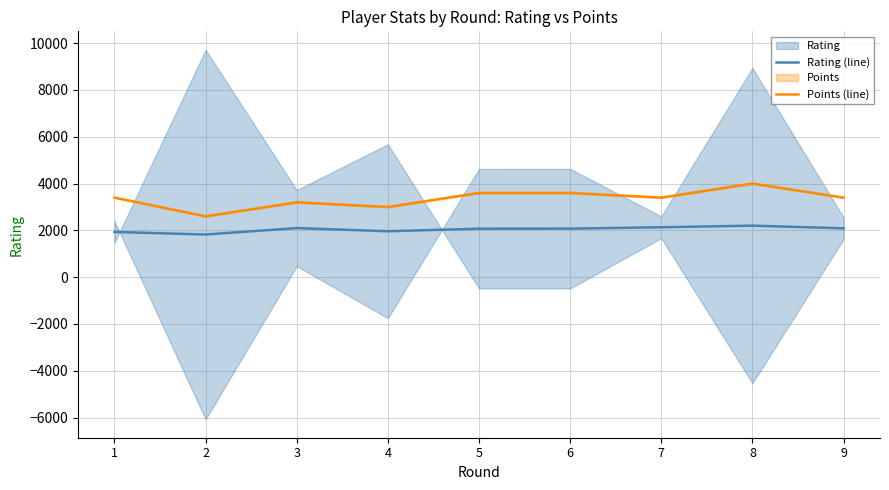

Rank the series by their average value, from highest to lowest.

Points (line), Rating (line)